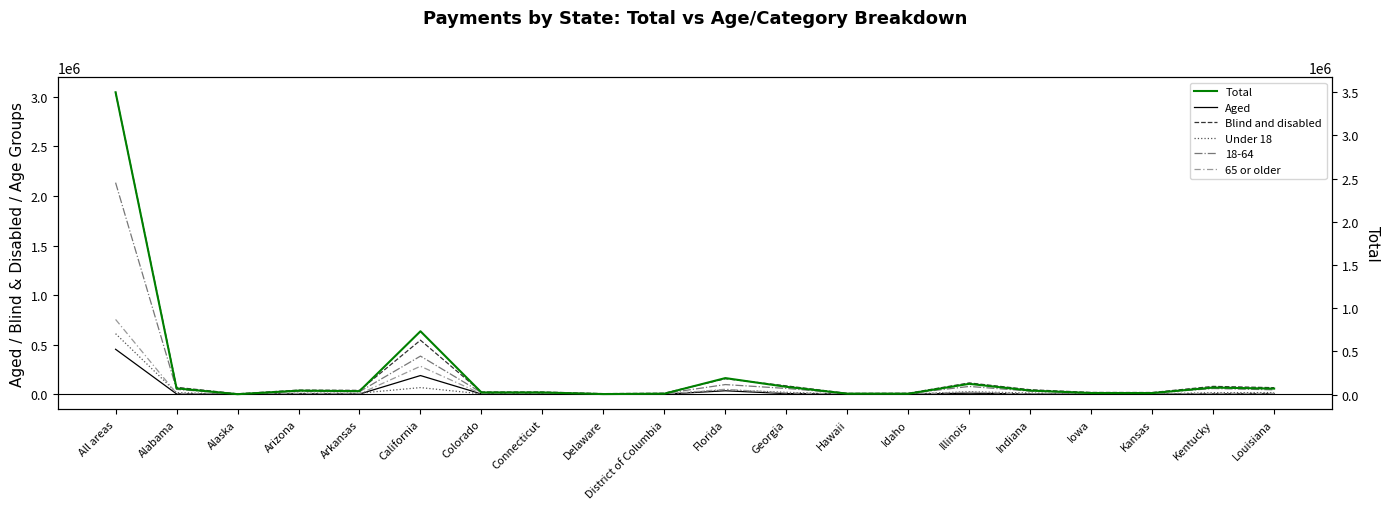

Reading right to left, extract all data points from this chart.

Aged: Louisiana=3518	Kentucky=2682	Kansas=848	Iowa=811	Indiana=1427	Illinois=10996	Idaho=409	Hawaii=2512	Georgia=6273	Florida=34766	District of Columbia=565	Delaware=366	Connecticut=2343	Colorado=2809	California=188451	Arkansas=1595	Arizona=4232	Alaska=609	Alabama=3161	All areas=453538
Blind and disabled: Louisiana=66121	Kentucky=79026	Kansas=17248	Iowa=17873	Indiana=45384	Illinois=113884	Idaho=9990	Hawaii=8622	Georgia=84245	Florida=156619	District of Columbia=10347	Delaware=6025	Connecticut=22556	Colorado=22366	California=545046	Arkansas=38844	Arizona=41542	Alaska=4468	Alabama=69425	All areas=3046031
Under 18: Louisiana=16550	Kentucky=15690	Kansas=3989	Iowa=3776	Indiana=11986	Illinois=25277	Idaho=2288	Hawaii=836	Georgia=19257	Florida=43898	District of Columbia=2454	Delaware=1791	Connecticut=3834	Colorado=3801	California=66814	Arkansas=10845	Arizona=9858	Alaska=598	Alabama=16029	All areas=610874
65 or older: Louisiana=8357	Kentucky=8398	Kansas=1769	Iowa=1734	Indiana=3273	Illinois=21097	Idaho=825	Hawaii=3446	Georgia=12924	Florida=50058	District of Columbia=1385	Delaware=713	Connecticut=4386	Colorado=4498	California=282134	Arkansas=3848	Arizona=7712	Alaska=946	Alabama=7817	All areas=754360
Total: Louisiana=69639	Kentucky=81708	Kansas=18096	Iowa=18684	Indiana=46811	Illinois=124880	Idaho=10399	Hawaii=11134	Georgia=90518	Florida=191385	District of Columbia=10912	Delaware=6391	Connecticut=24899	Colorado=25175	California=733497	Arkansas=40440	Arizona=45774	Alaska=5077	Alabama=72587	All areas=3499569